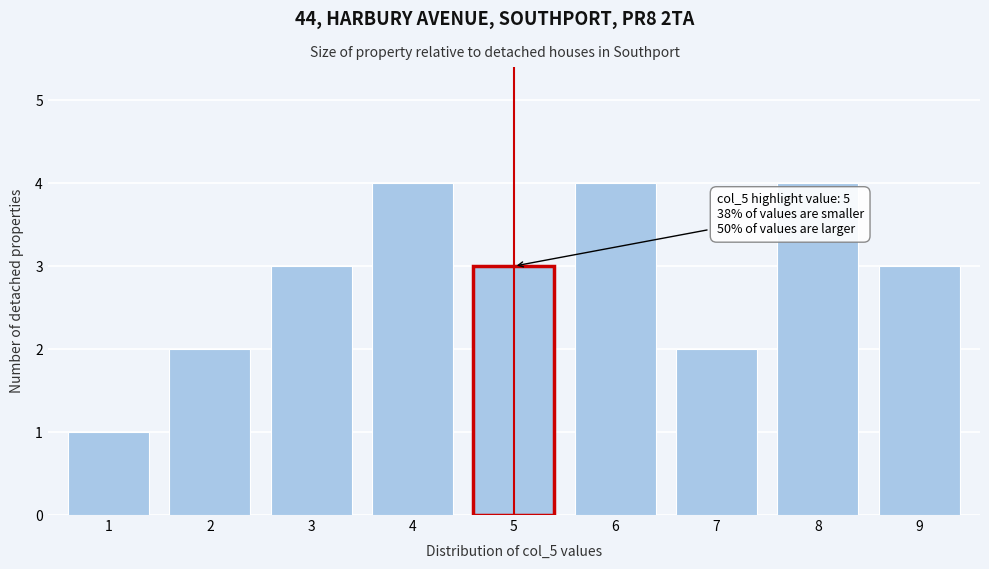

Reading left to right, what are all the values shown in this chart?

1	2	3	4	3	4	2	4	3